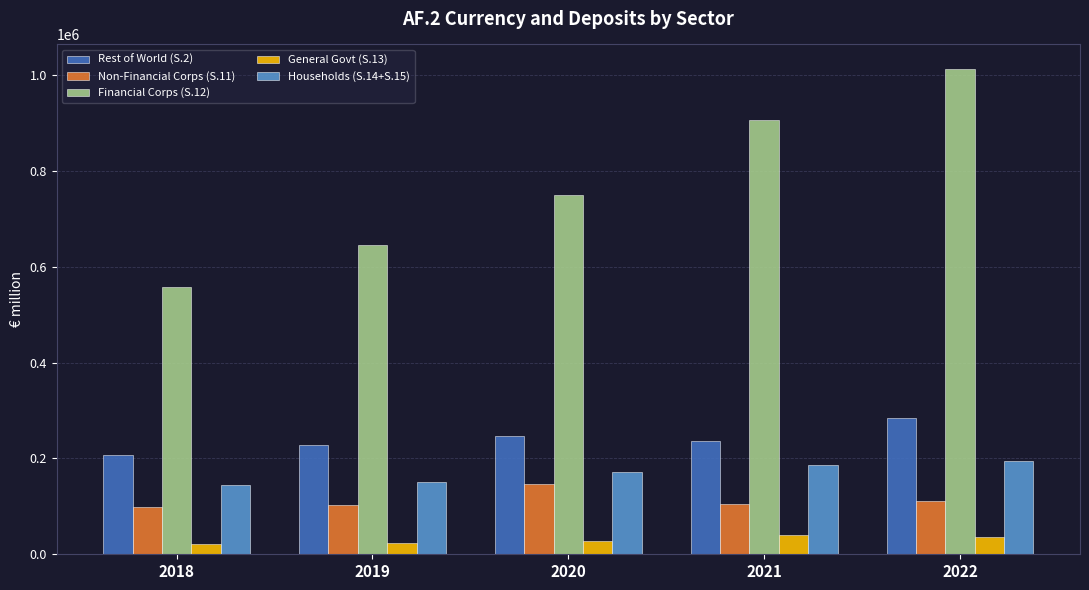

Is the value of General Govt (S.13) at 2018 greater than the value of Non-Financial Corps (S.11) at 2018?

No